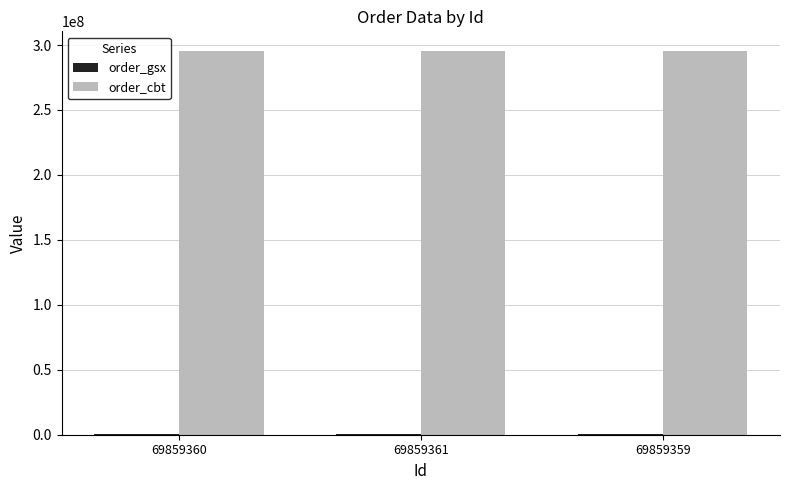

What is the sum of all order_cbt values?

887264958